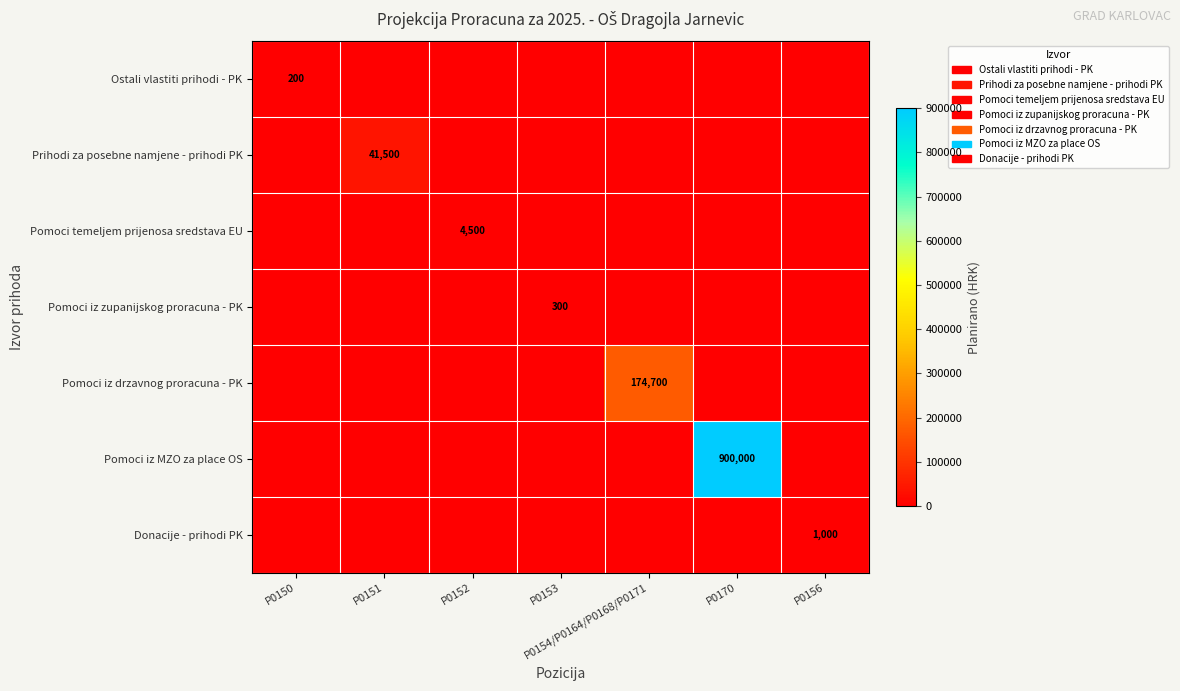

Which category has the highest value across all series?

P0170